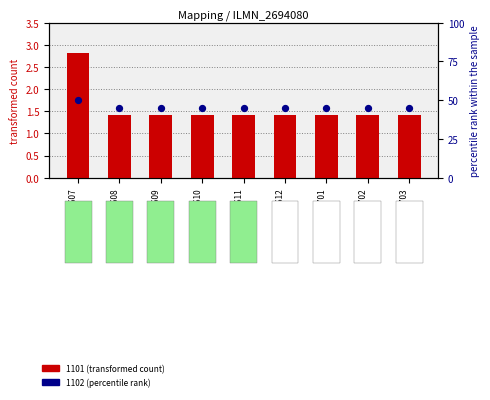

Is the value of 1102 (percentile rank) at 201611 greater than the value of 1101 (transformed count) at 201703?

Yes